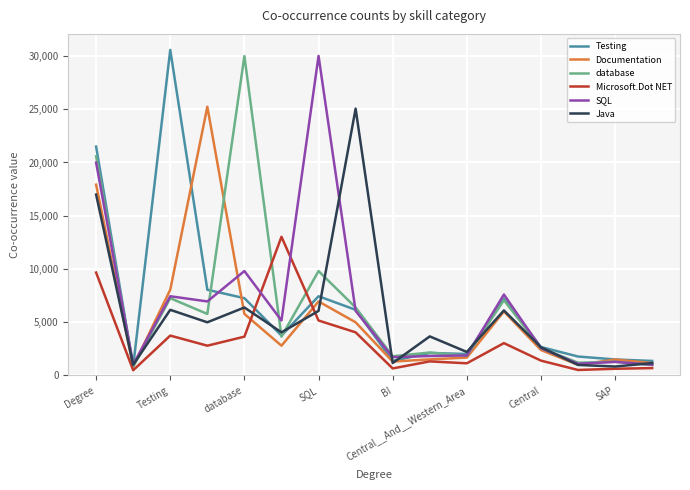

In database, how many points are lower than both neighbors (excluding endpoints)?

6